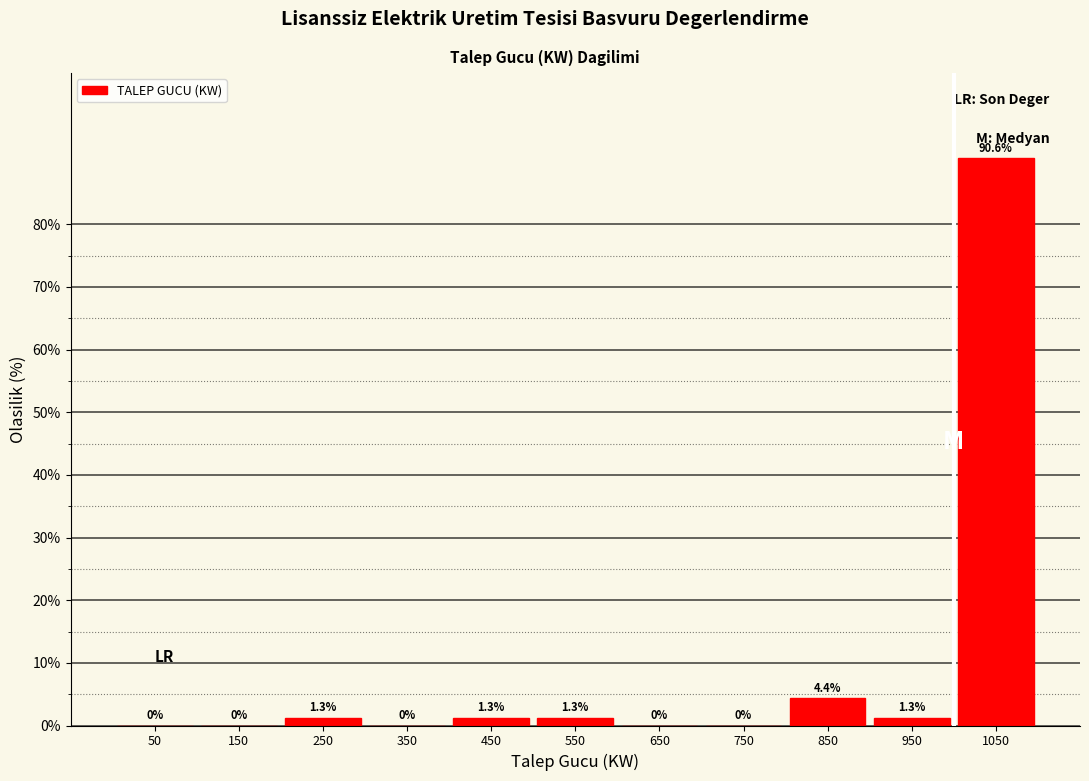

Reading left to right, list every bar in this chart as the range it spans on the x-axis followed by its height.

0 to 100: 0.0
100 to 200: 0.0
200 to 300: 1.3
300 to 400: 0.0
400 to 500: 1.3
500 to 600: 1.3
600 to 700: 0.0
700 to 800: 0.0
800 to 900: 4.4
900 to 1000: 1.3
1000 to 1100: 90.6